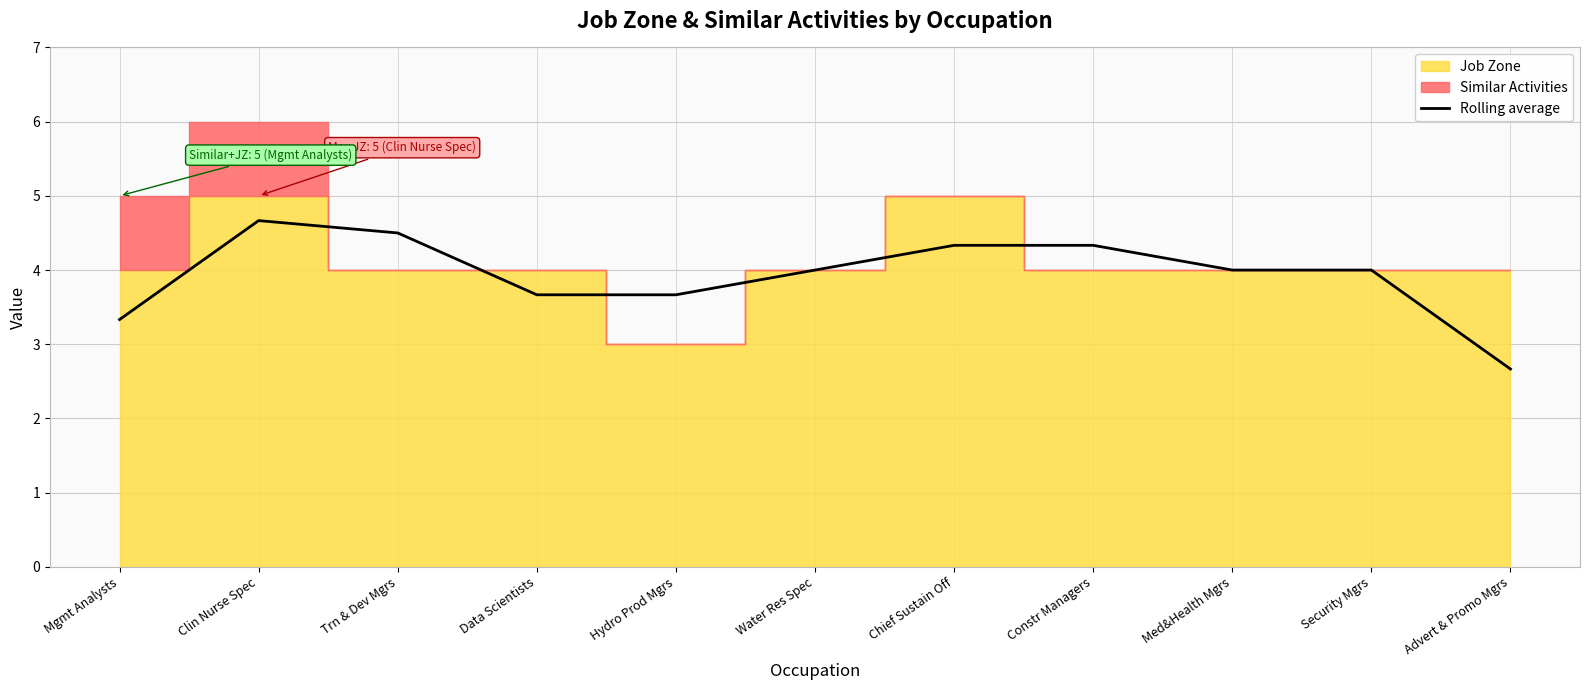

The value of Rolling average at Med&Health Mgrs is 4.0. True or false?

True